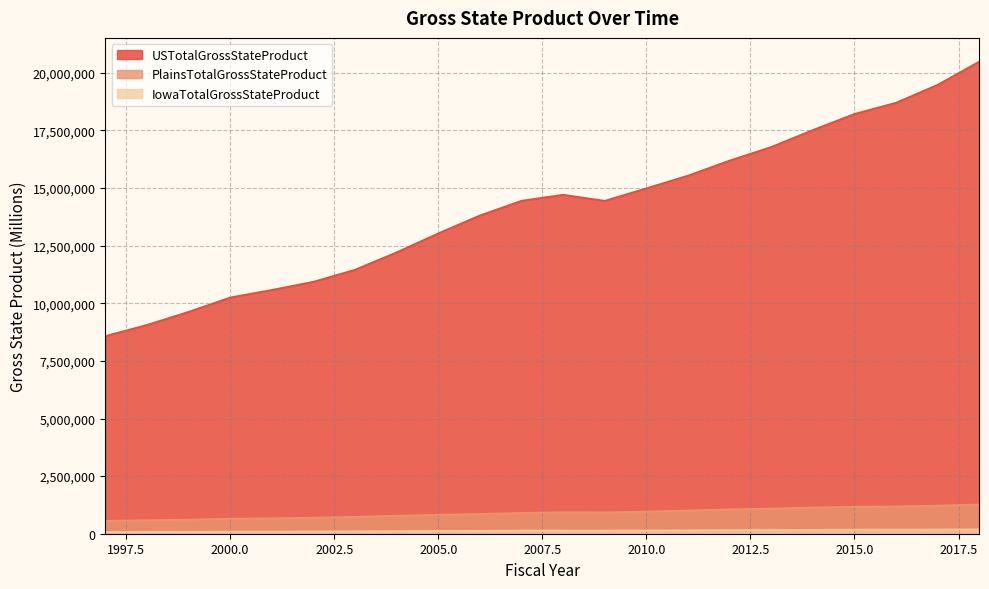

At which label does IowaTotalGrossStateProduct reach its peak?

2018